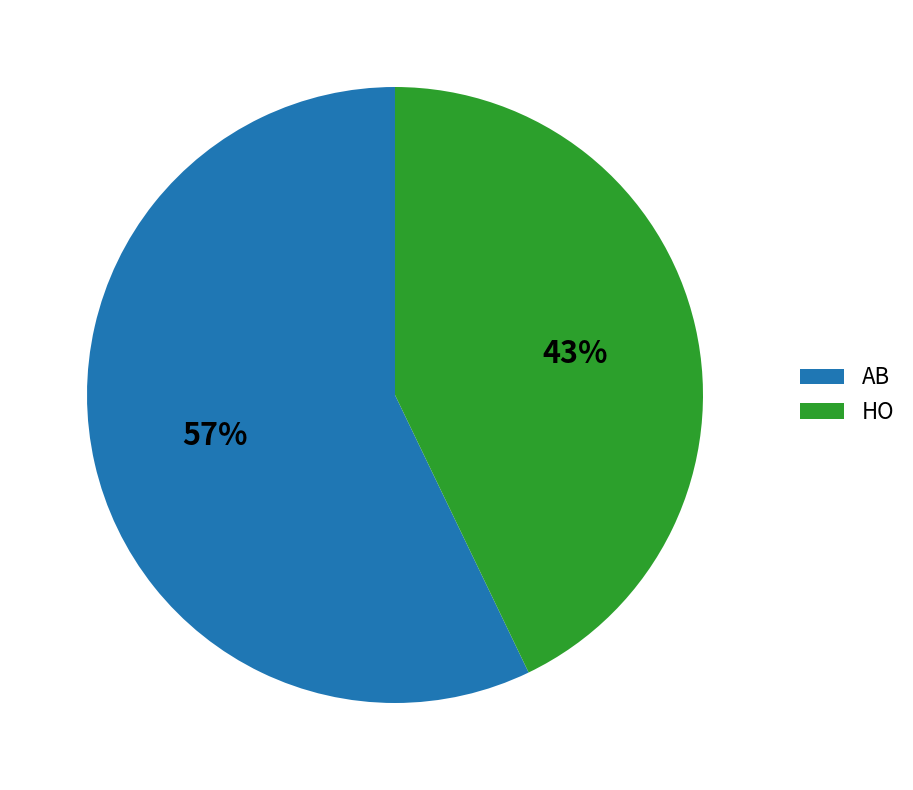

To the nearest percent, what is the difference between the HO and AB slice percentages?

14%